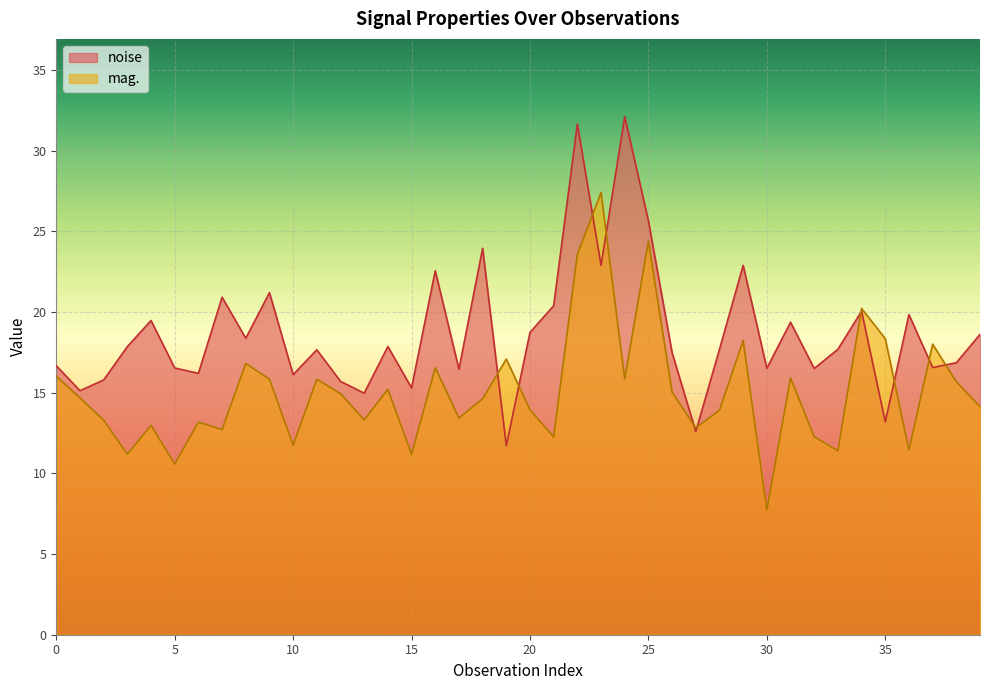

List the series in order of their overall mean, lowest first.

mag., noise